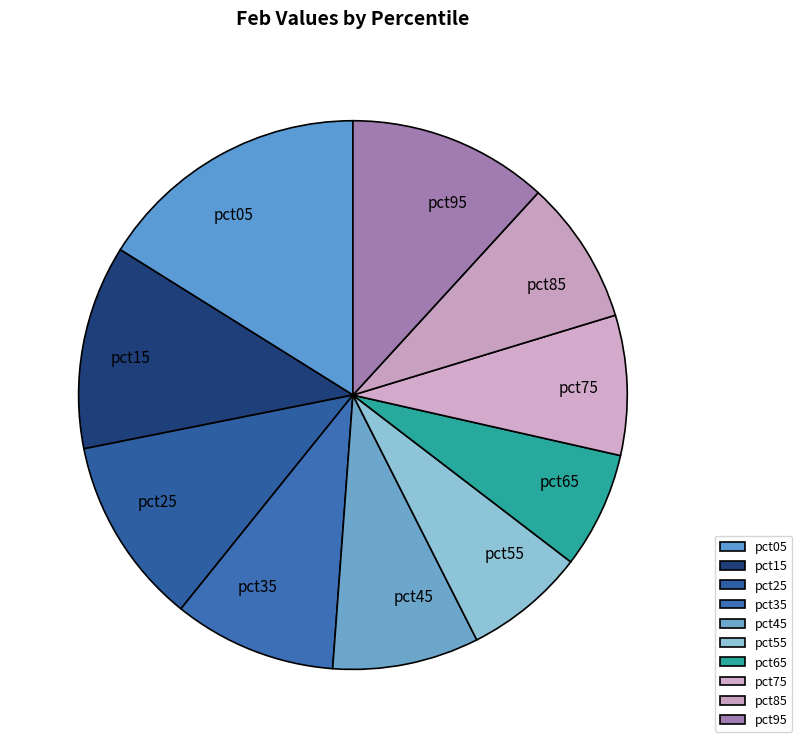

Do pct45 and pct35 together represent more than half of the pie?

No